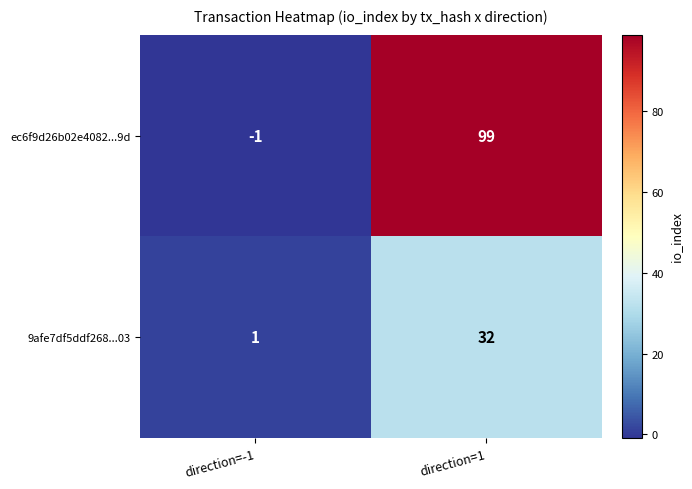

List the series in order of their overall mean, highest first.

ec6f9d26b02e4082...9d, 9afe7df5ddf268...03